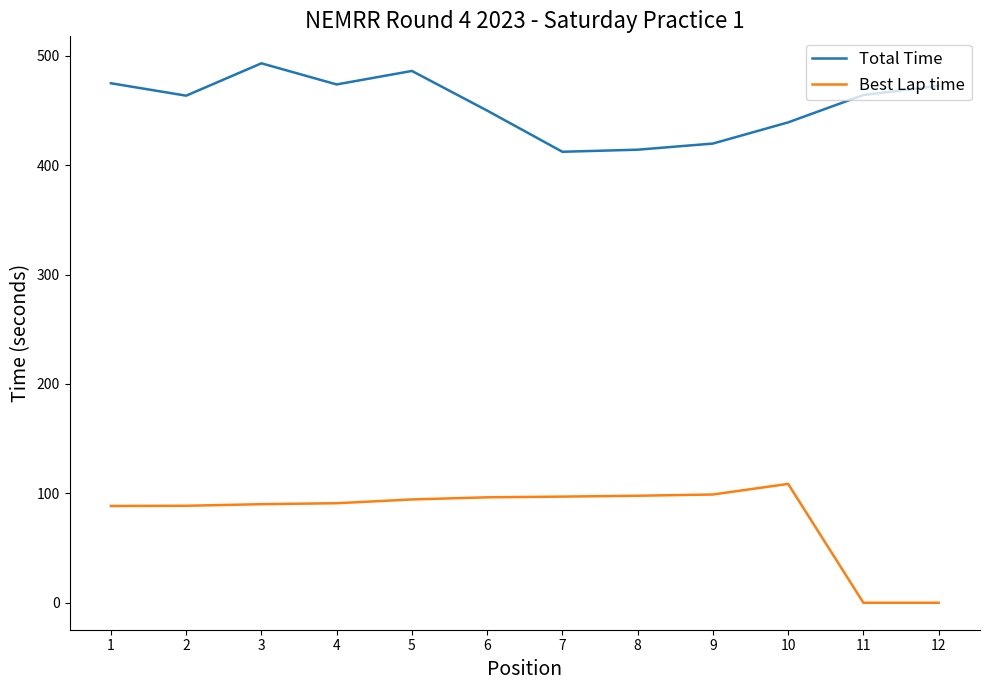

Rank the series by their average value, from highest to lowest.

Total Time, Best Lap time